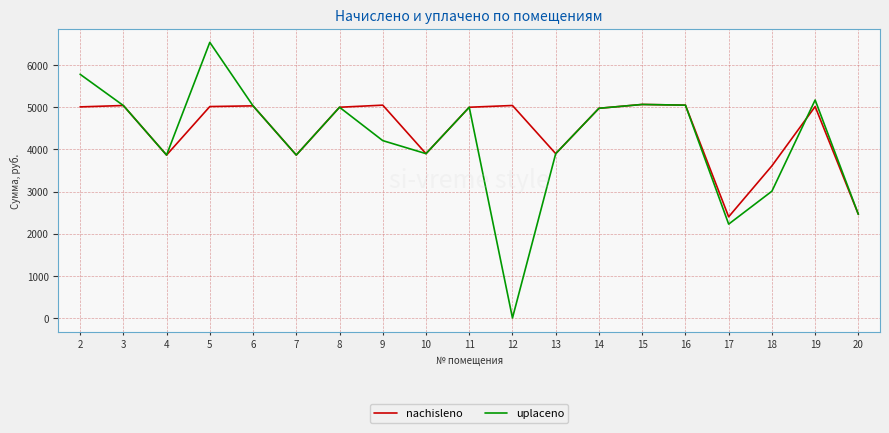

The value of uplaceno at 8 is 2047.7. True or false?

False